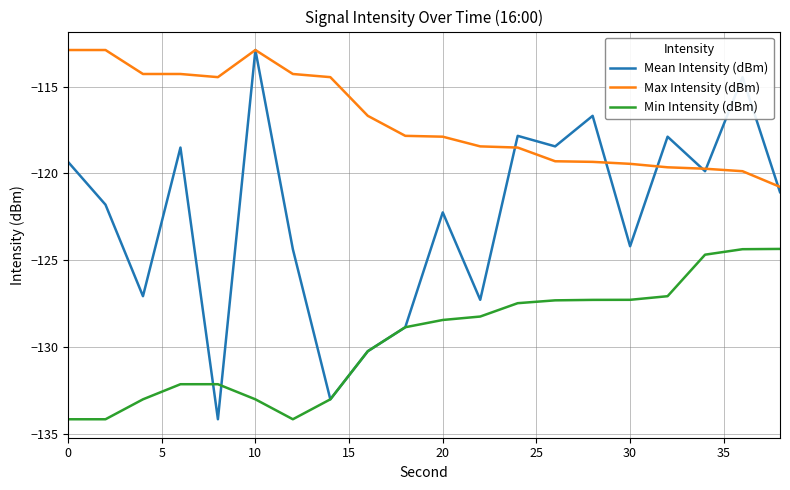

Which series has the largest total across all categories?

Max Intensity (dBm)